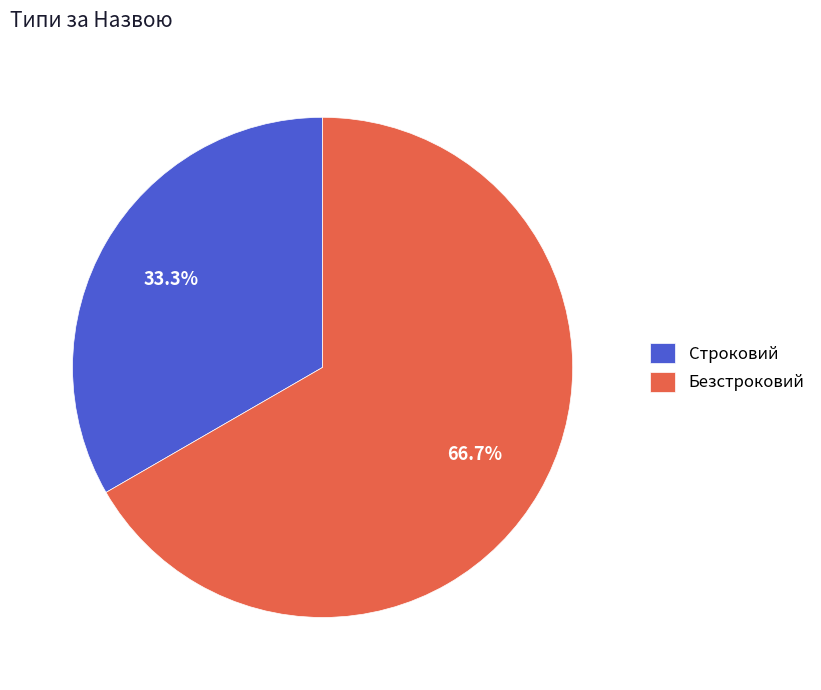

To the nearest percent, what percentage of the pie is Безстроковий?

67%